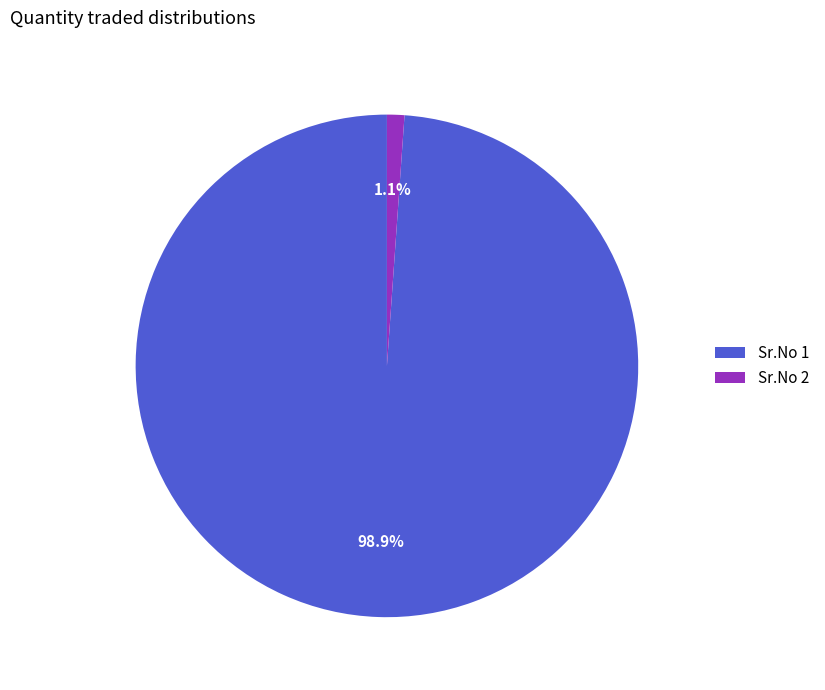

Which category has the biggest portion of the pie?

Sr.No 1